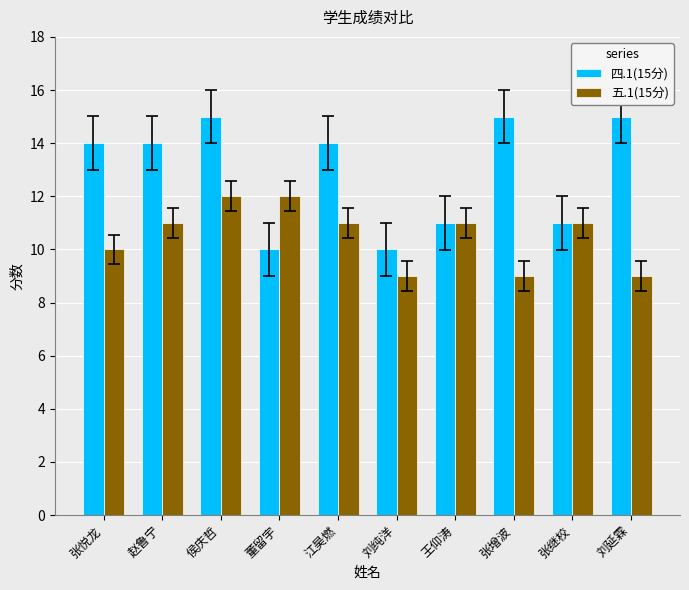

What is the sum of the 四.1(15分) values at 侯庆哲 and 江昊燃?

29